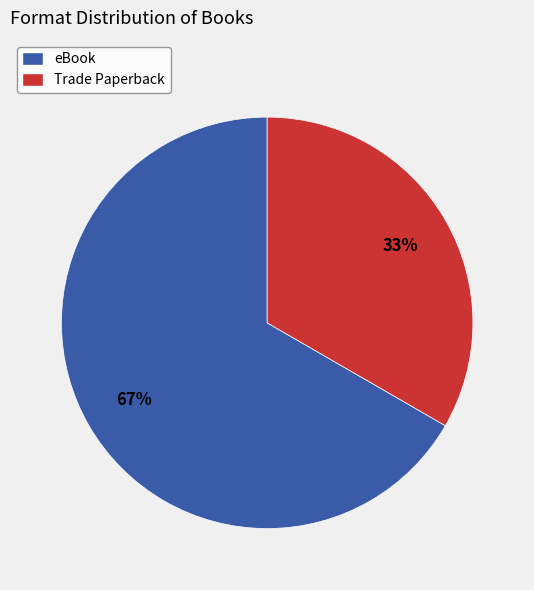

What is the ratio of the value at eBook to the value at Trade Paperback?

2.0